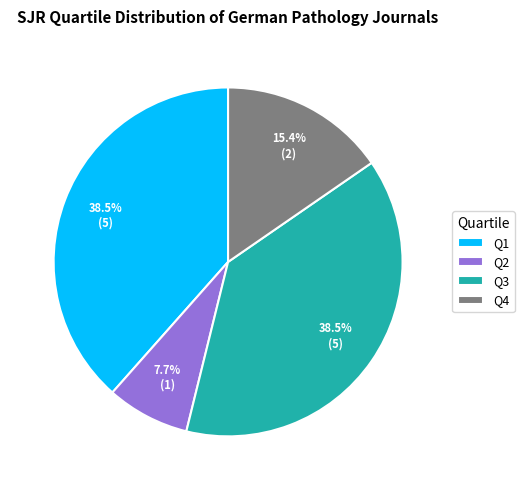

Is there any slice that represents more than half of the pie?

No